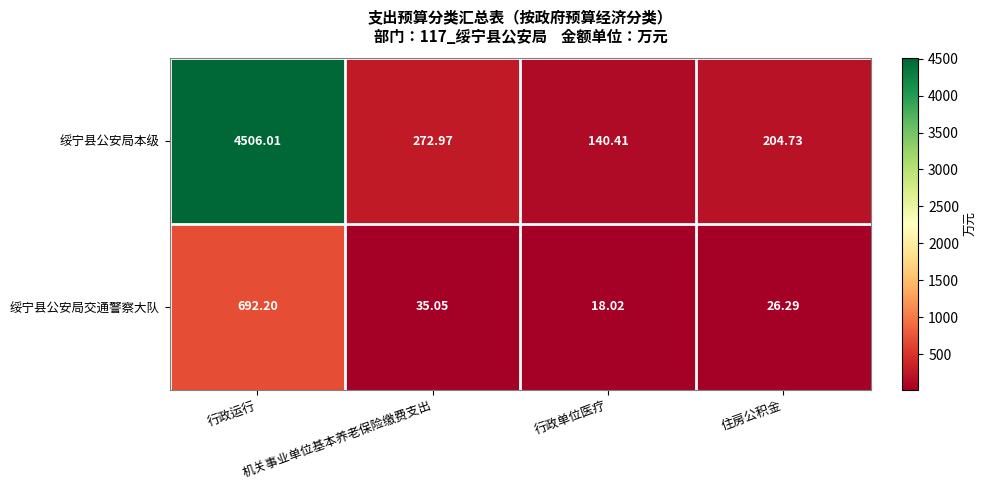

List the series in order of their peak value, highest first.

绥宁县公安局本级, 绥宁县公安局交通警察大队